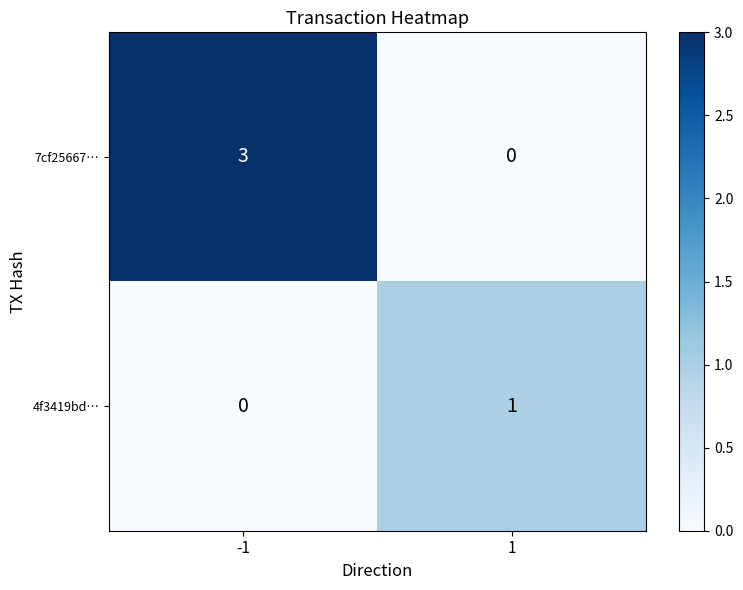

At 1, list the series in order from smallest to largest.

7cf25667…, 4f3419bd…